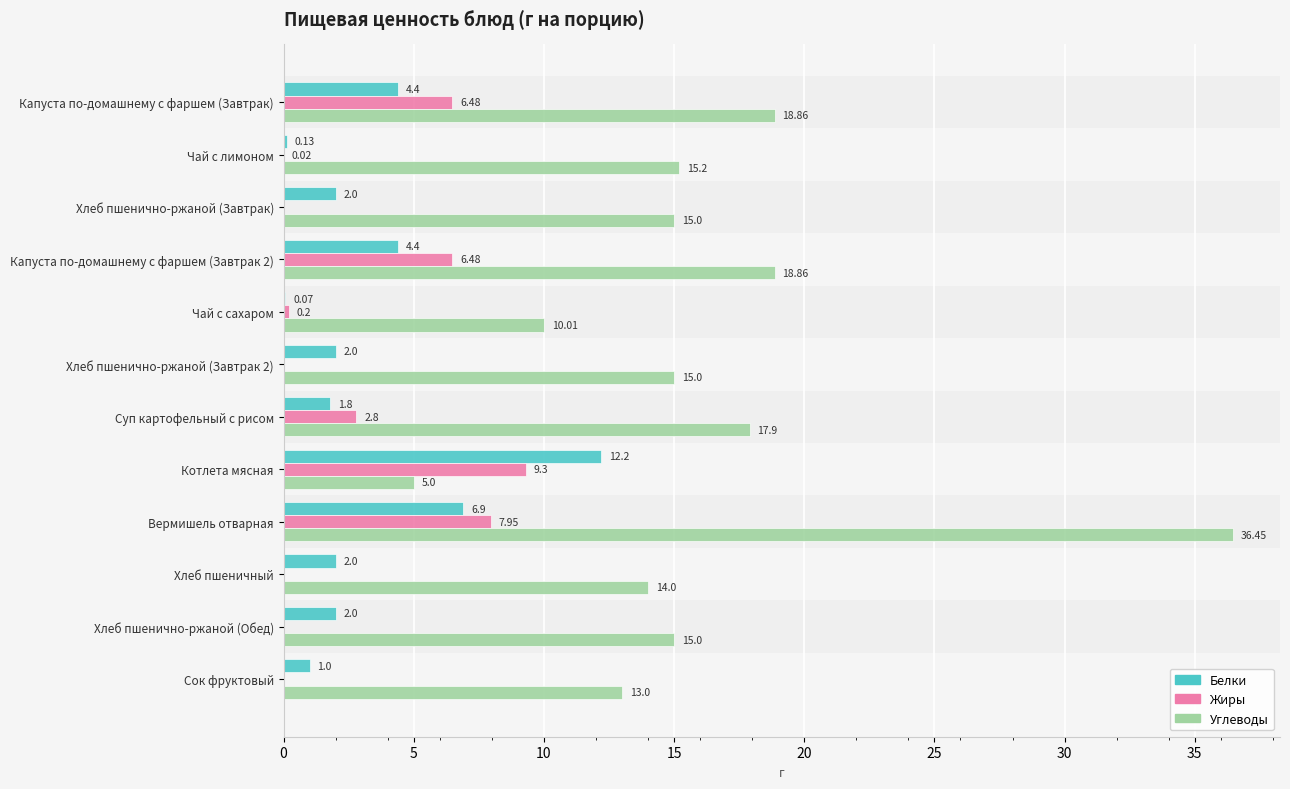

Which series has the largest total across all categories?

Углеводы